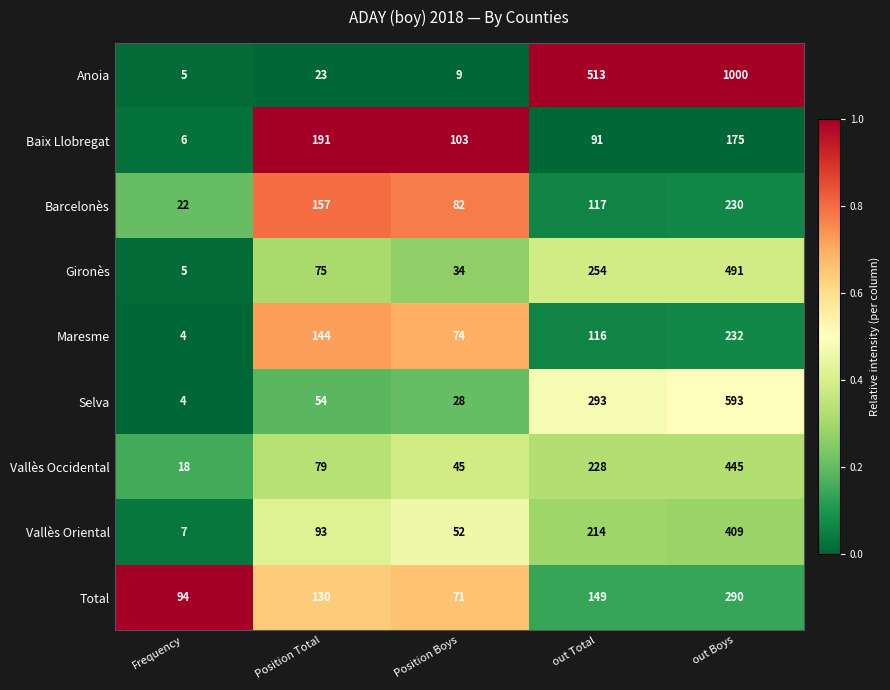

At Position Total, list the series in order from largest to smallest.

Baix Llobregat, Barcelonès, Maresme, Total, Vallès Oriental, Vallès Occidental, Gironès, Selva, Anoia